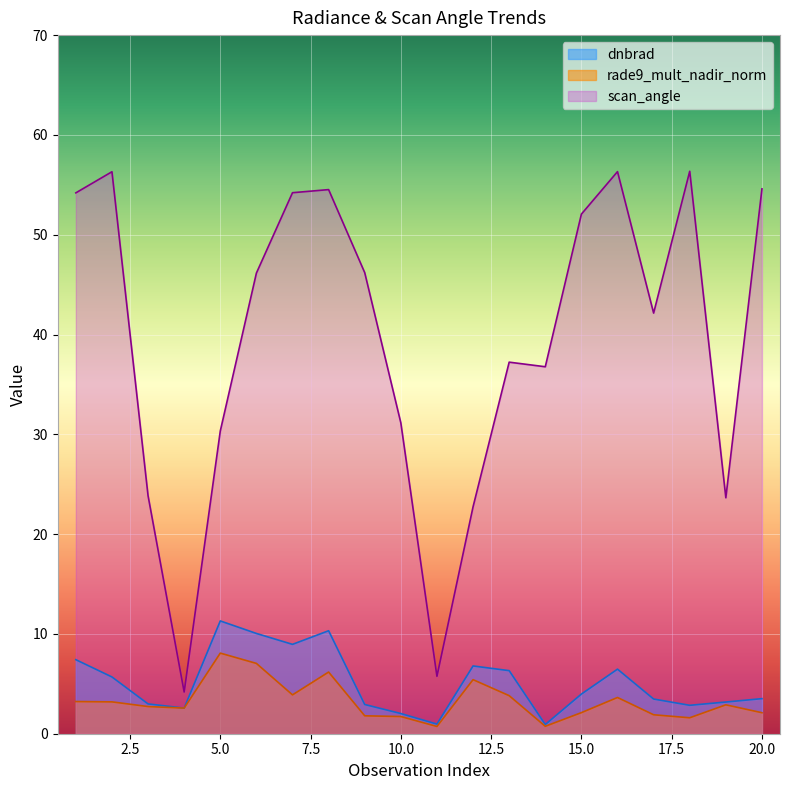

True or false: scan_angle and dnbrad cross at least once.

False